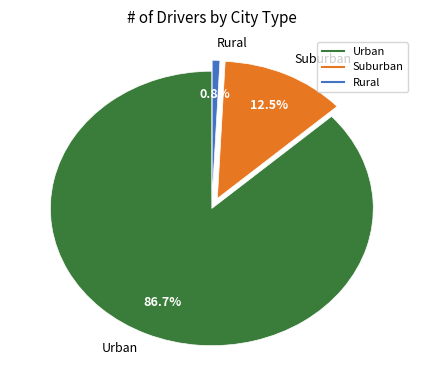

Combined, what portion of the pie is Rural and Urban?

87.5%